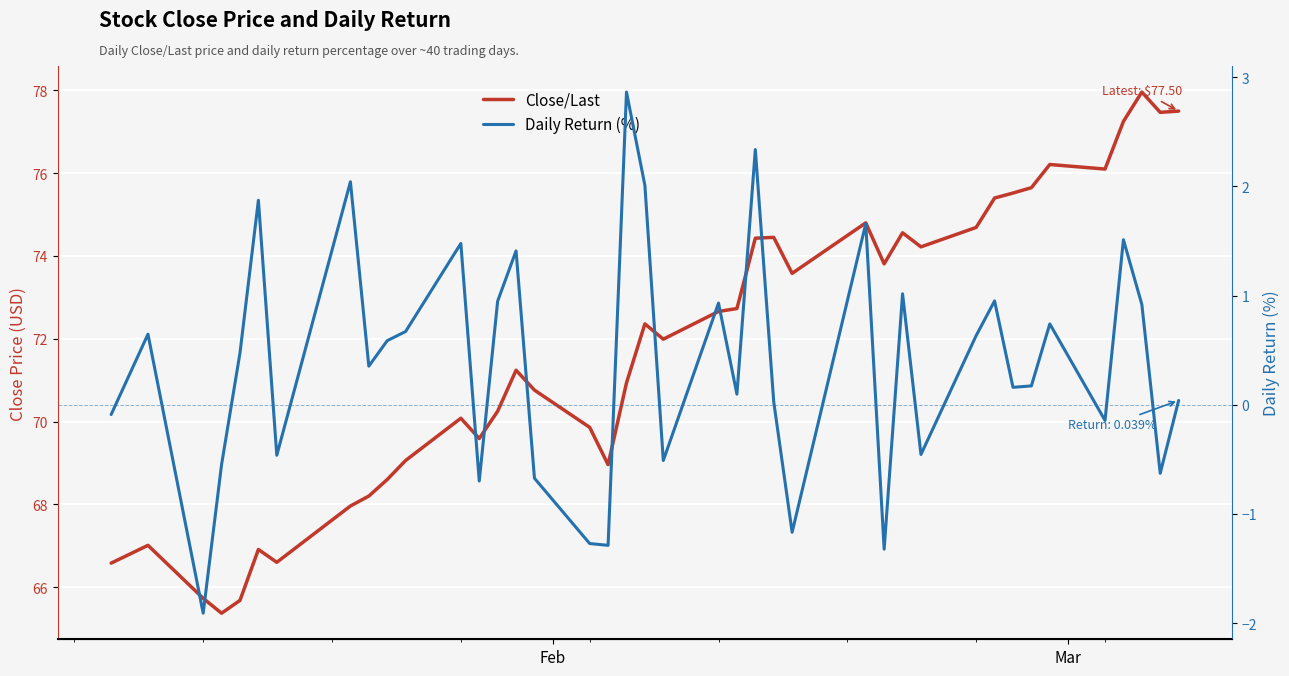

Is this an area chart (filled region under the line)?

No